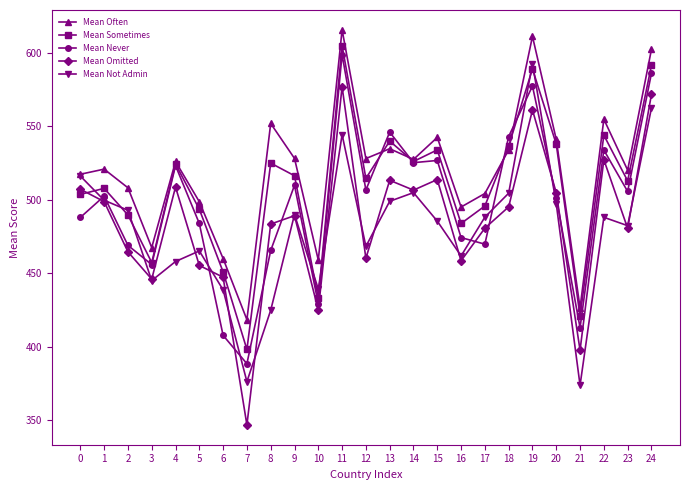

True or false: Mean Sometimes has more than 0 interior local peaks.

True